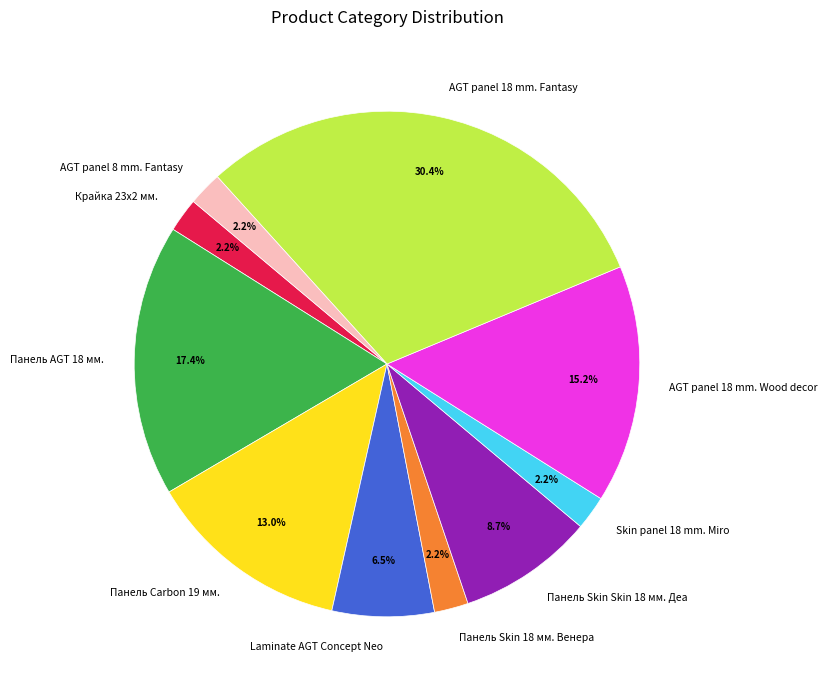

To the nearest percent, what is the combined percentage of AGT panel 8 mm. Fantasy and Laminate AGT Concept Neo?

9%